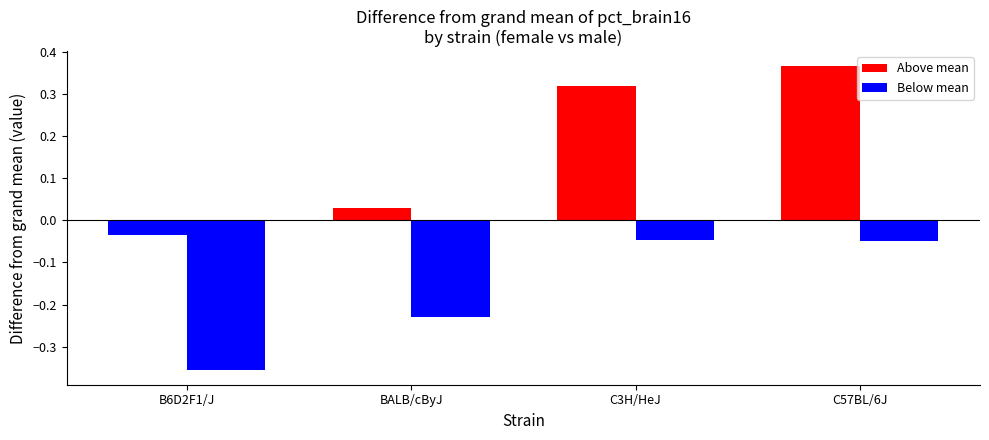

What is the difference between the male values at C57BL/6J and BALB/cByJ?

0.2